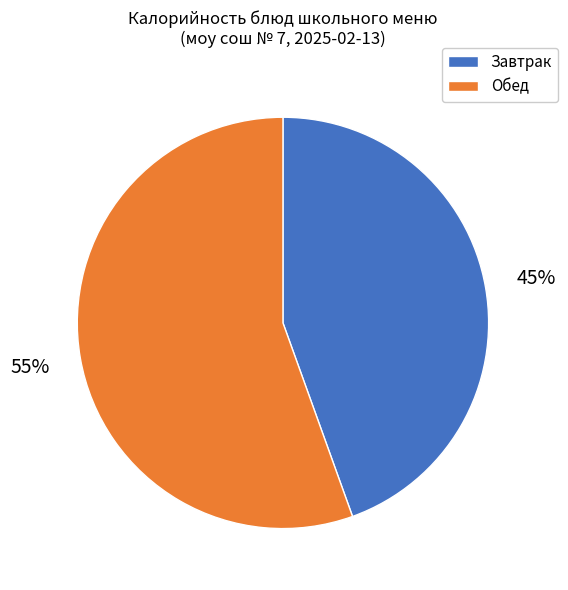

Does any single category account for the majority?

Yes